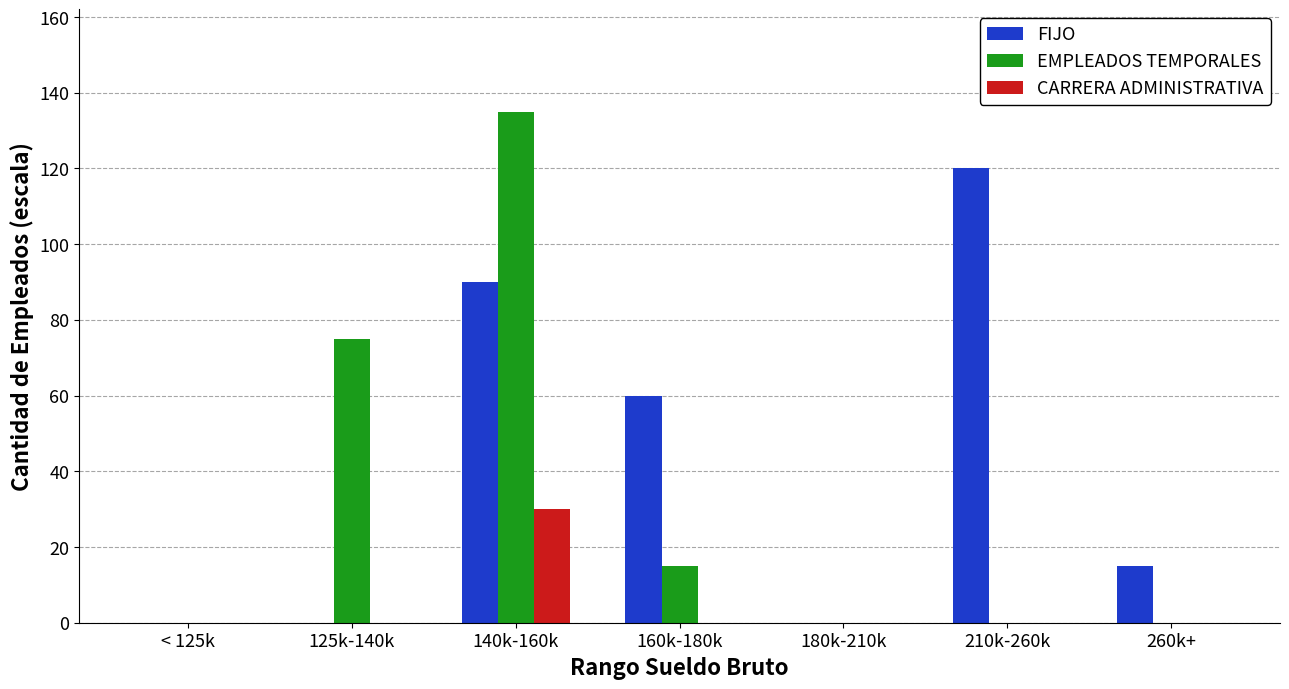

At which category does the chart reach its peak across all series?

140k-160k